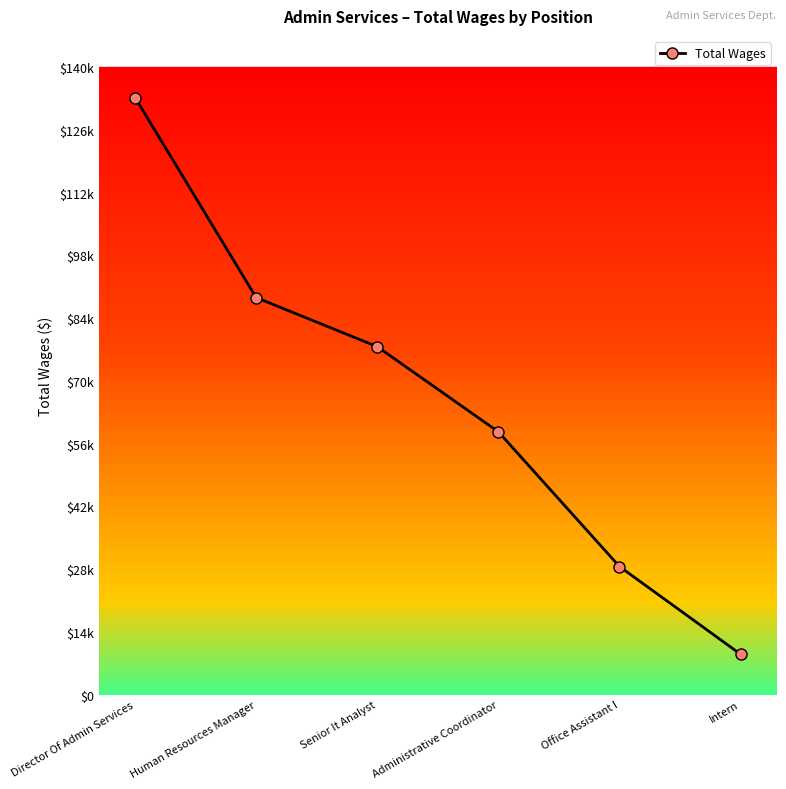

Which has a higher value, Administrative Coordinator or Senior It Analyst?

Senior It Analyst